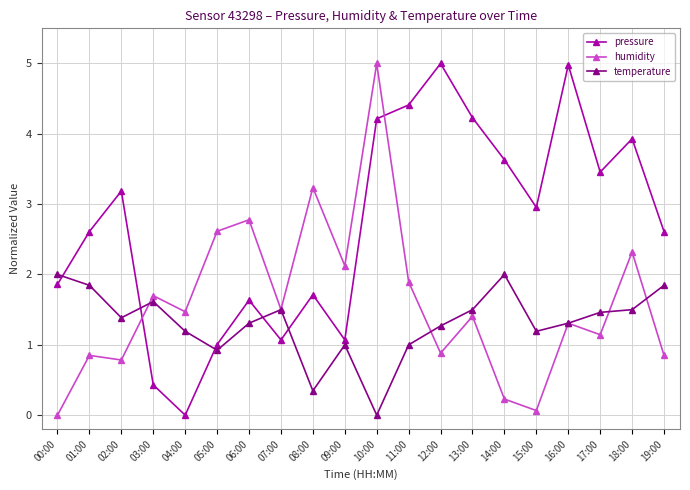

At 15:00, list the series in order from largest to smallest.

pressure, temperature, humidity